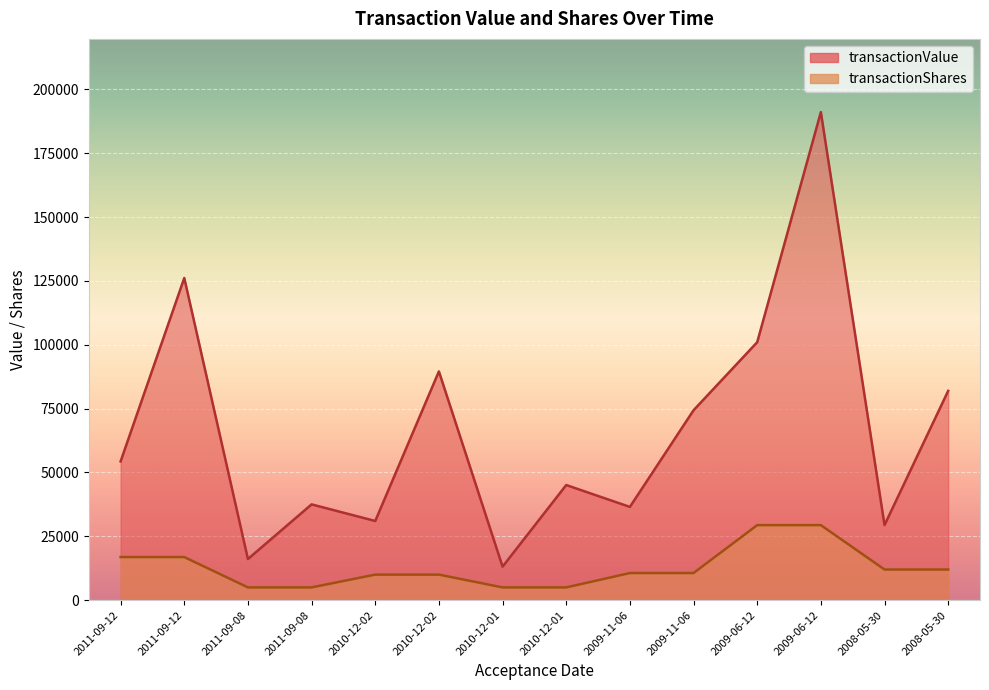

What are all the series names shown in the legend?

transactionValue, transactionShares